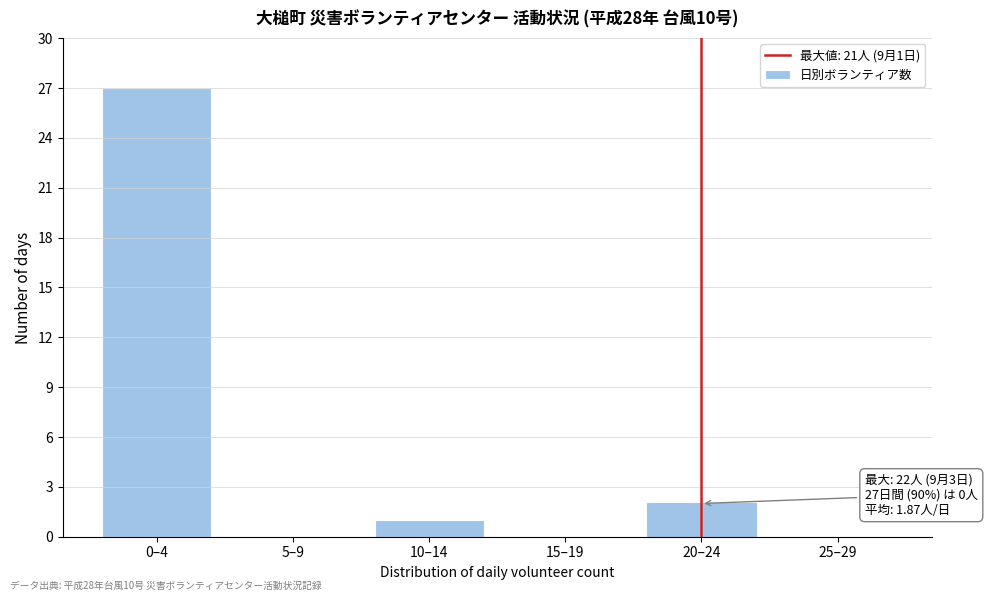

Reading left to right, extract all data points from this chart.

0–4=27	5–9=0	10–14=1	15–19=0	20–24=2	25–29=0